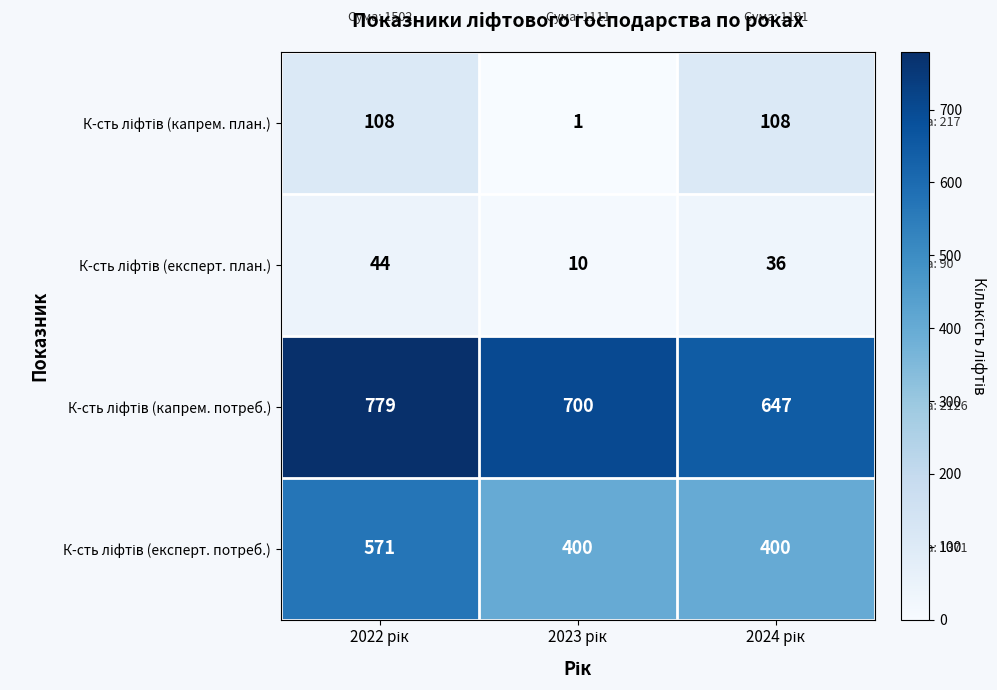

Count the number of categories in the chart.

3